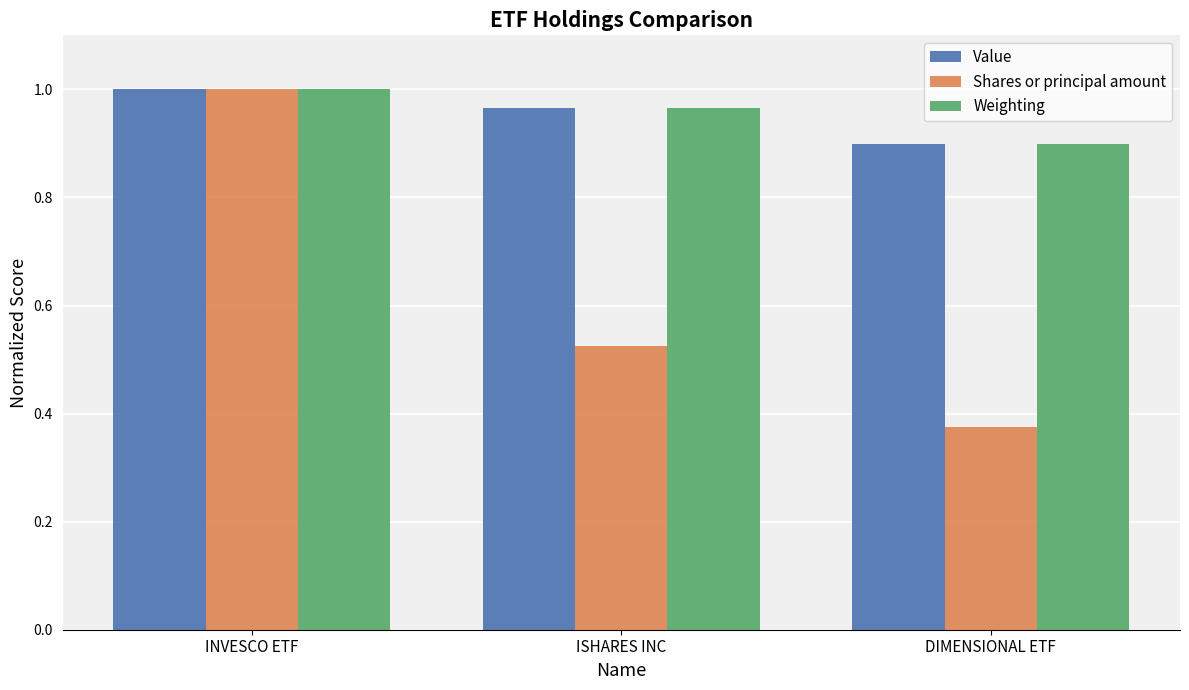

What is the lowest value of the Value series?

0.9